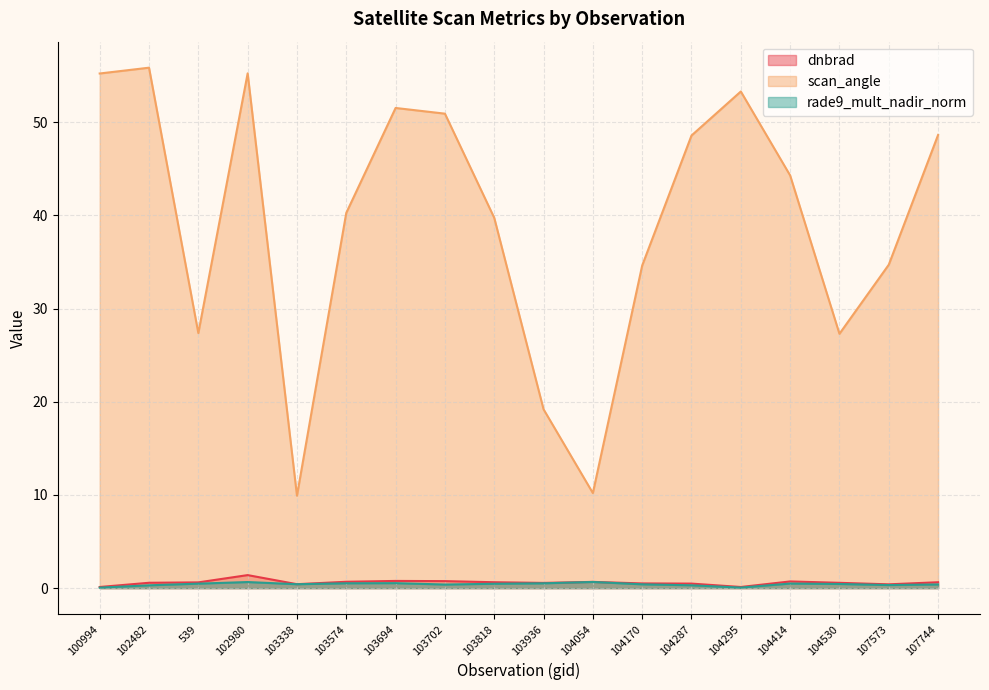

How many lines are shown in the chart?

3